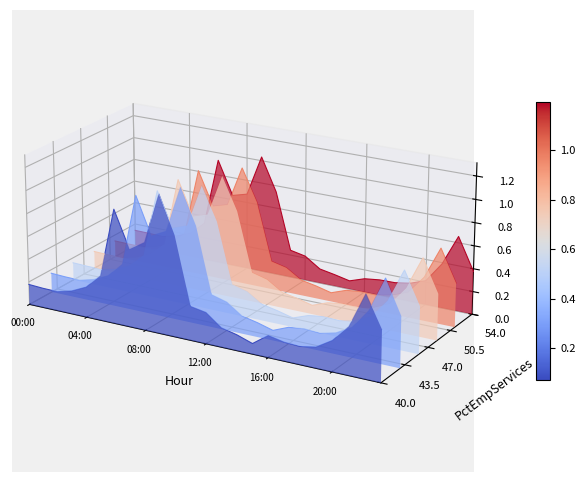

List the series in order of their overall mean, lowest first.

col_4, col_5, col_6, col_7, col_8, col_9